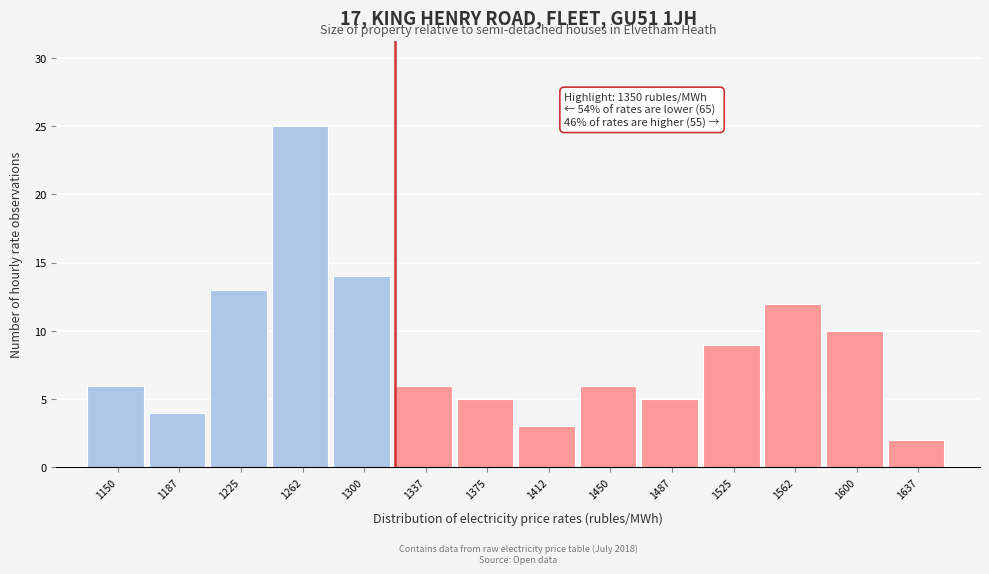

Reading left to right, transcribe all the data shown in this chart.

1150=6	1187=4	1225=13	1262=25	1300=14	1337=6	1375=5	1412=3	1450=6	1487=5	1525=9	1562=12	1600=10	1637=2